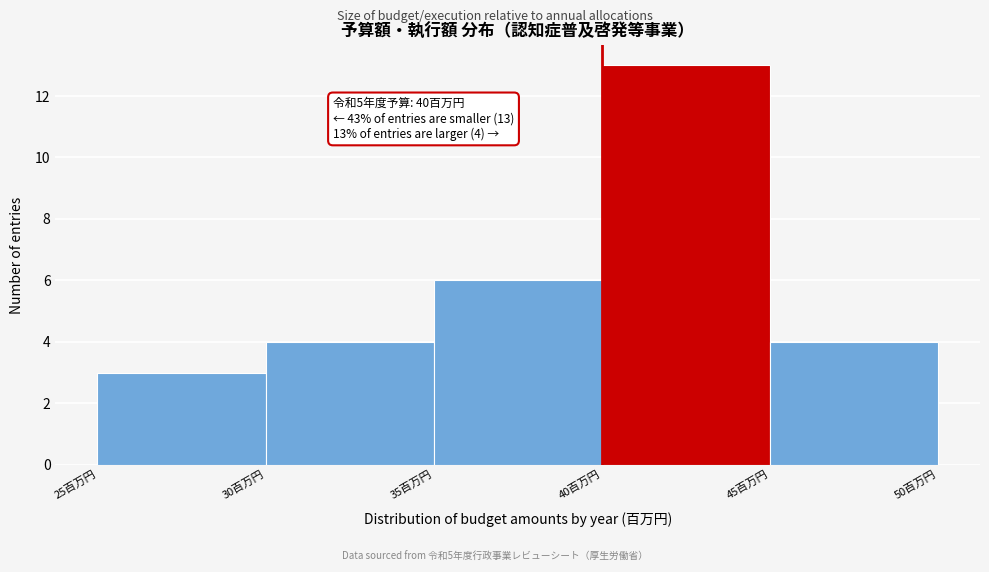

Over which range of the x-axis is the bar tallest?

40 to 45